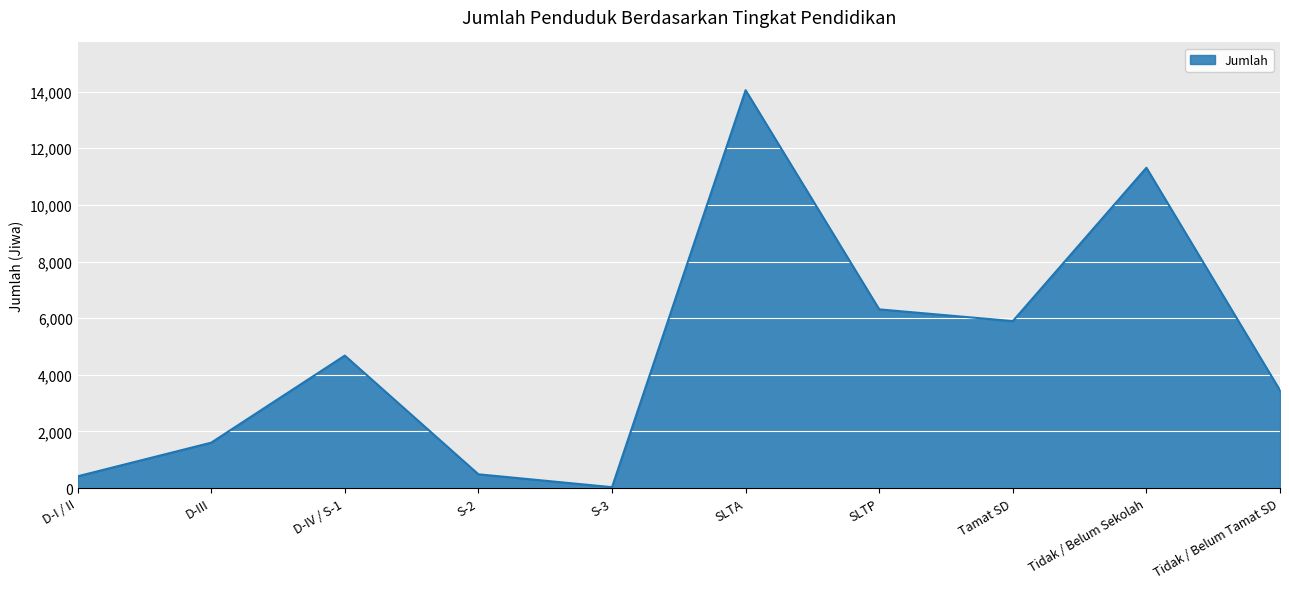

What is the change in value from SLTA to Tidak / Belum Sekolah?

-2739